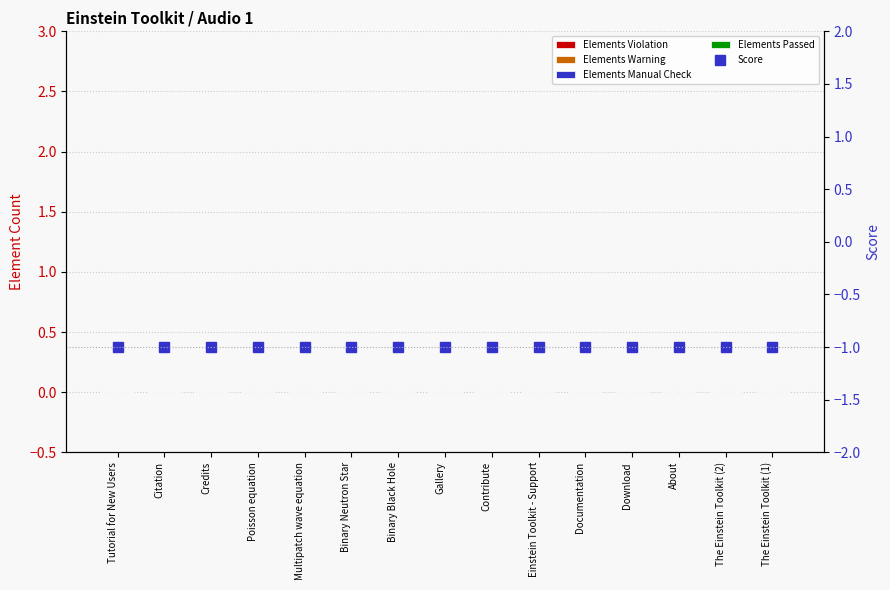

Reading left to right, extract all data points from this chart.

Elements Violation: Tutorial for New Users=0	Citation=0	Credits=0	Poisson equation=0	Multipatch wave equation=0	Binary Neutron Star=0	Binary Black Hole=0	Gallery=0	Contribute=0	Einstein Toolkit - Support=0	Documentation=0	Download=0	About=0	The Einstein Toolkit (2)=0	The Einstein Toolkit (1)=0
Elements Warning: Tutorial for New Users=0	Citation=0	Credits=0	Poisson equation=0	Multipatch wave equation=0	Binary Neutron Star=0	Binary Black Hole=0	Gallery=0	Contribute=0	Einstein Toolkit - Support=0	Documentation=0	Download=0	About=0	The Einstein Toolkit (2)=0	The Einstein Toolkit (1)=0
Elements Manual Check: Tutorial for New Users=0	Citation=0	Credits=0	Poisson equation=0	Multipatch wave equation=0	Binary Neutron Star=0	Binary Black Hole=0	Gallery=0	Contribute=0	Einstein Toolkit - Support=0	Documentation=0	Download=0	About=0	The Einstein Toolkit (2)=0	The Einstein Toolkit (1)=0
Elements Passed: Tutorial for New Users=0	Citation=0	Credits=0	Poisson equation=0	Multipatch wave equation=0	Binary Neutron Star=0	Binary Black Hole=0	Gallery=0	Contribute=0	Einstein Toolkit - Support=0	Documentation=0	Download=0	About=0	The Einstein Toolkit (2)=0	The Einstein Toolkit (1)=0
Score: Tutorial for New Users=-1	Citation=-1	Credits=-1	Poisson equation=-1	Multipatch wave equation=-1	Binary Neutron Star=-1	Binary Black Hole=-1	Gallery=-1	Contribute=-1	Einstein Toolkit - Support=-1	Documentation=-1	Download=-1	About=-1	The Einstein Toolkit (2)=-1	The Einstein Toolkit (1)=-1